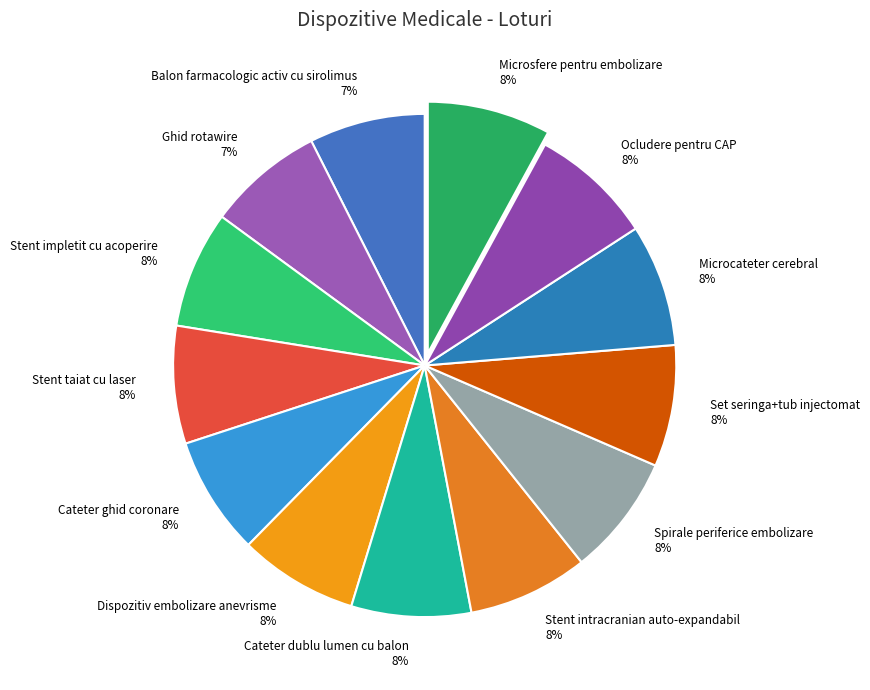

Is there a majority slice in this chart?

No